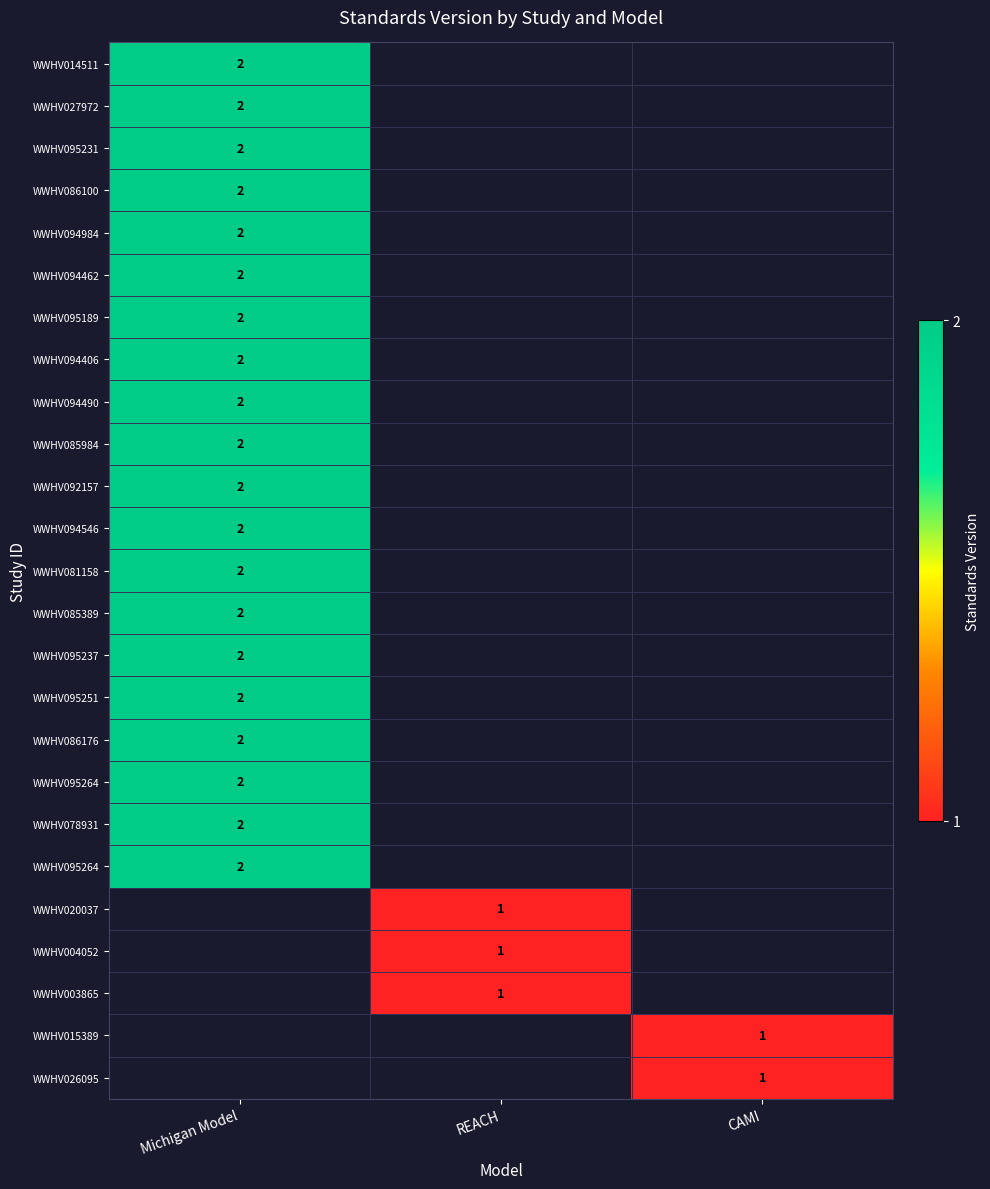

Between CAMI and Michigan Model, which is larger?

Michigan Model